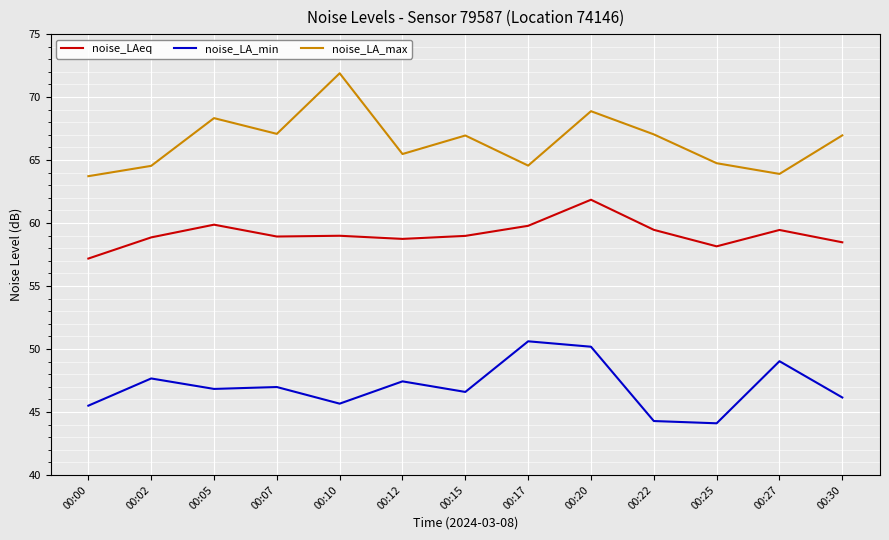

Rank the series at 00:20 from highest to lowest value.

noise_LA_max, noise_LAeq, noise_LA_min